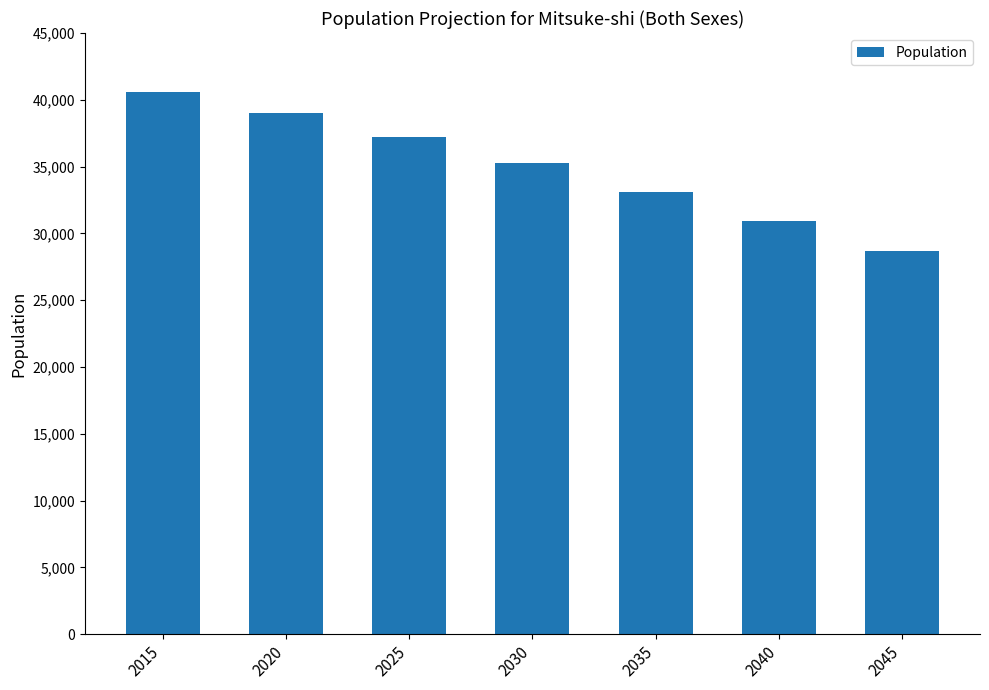

Where is the data nearest to the value 34630?

2030